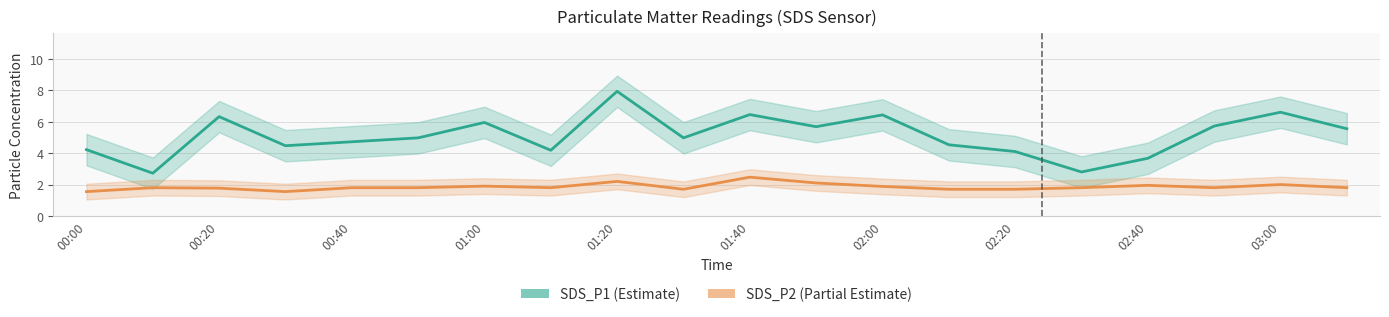

What is the difference between the maximum and minimum values in the SDS_P2 series?

0.9